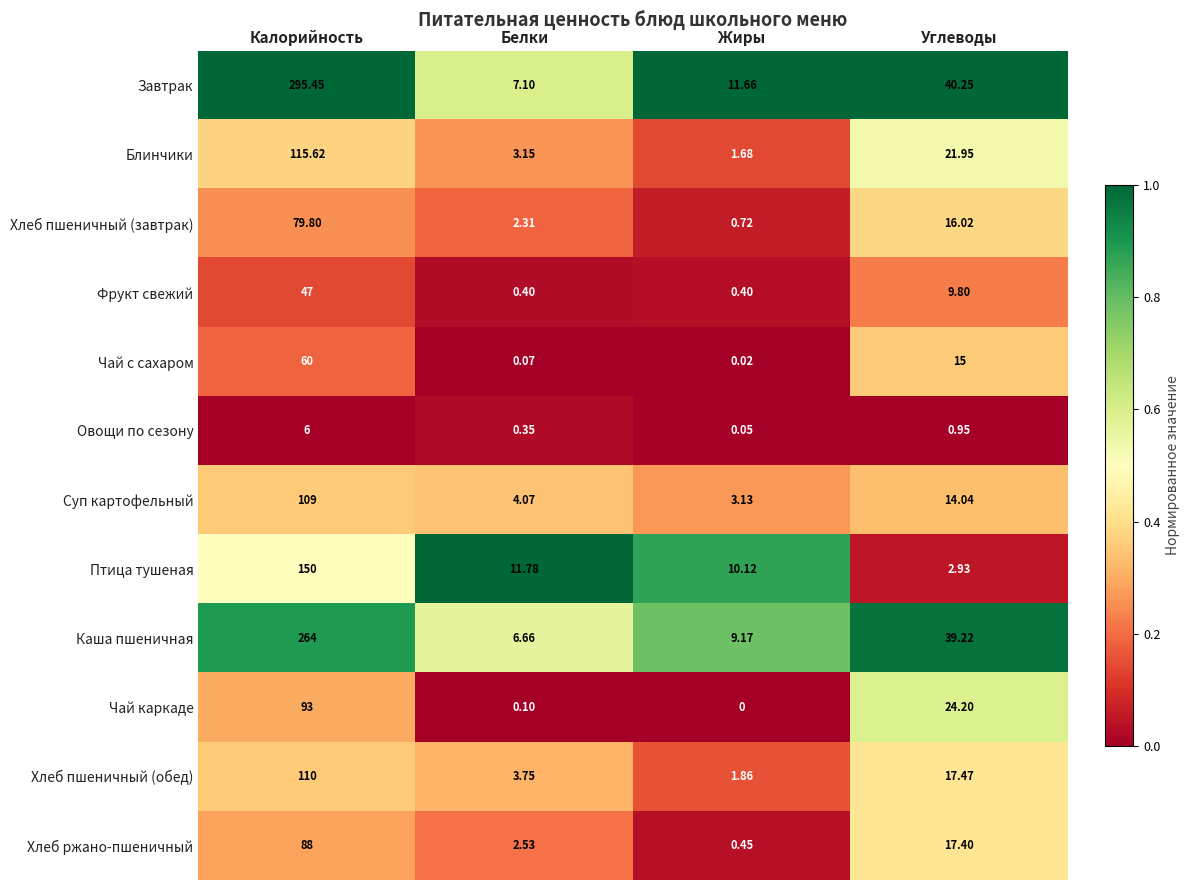

Rank the categories by Овощи по сезону value from lowest to highest.

Жиры, Белки, Углеводы, Калорийность